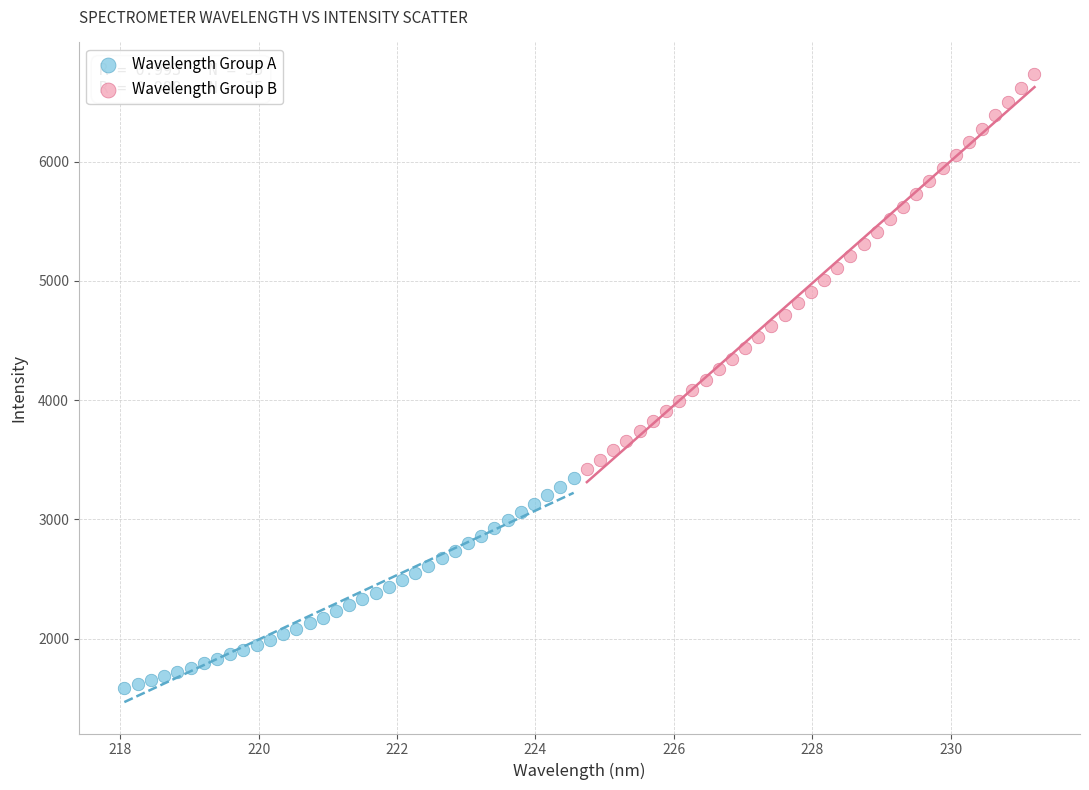

Which series contains the lowest Y value?

Wavelength Group A